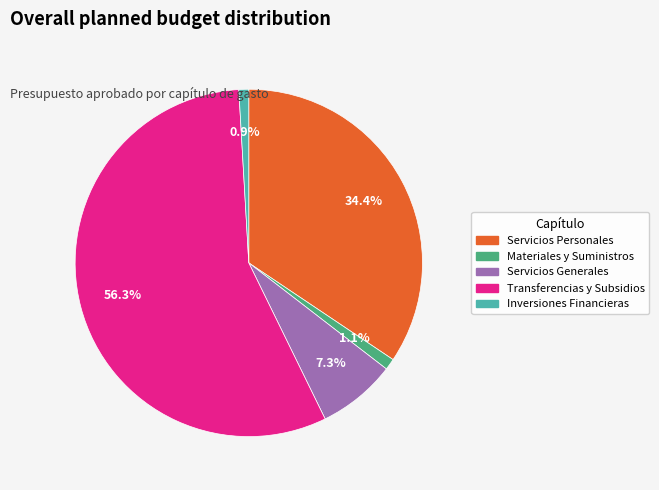

What percentage is NOT represented by Inversiones Financieras?

99.1%